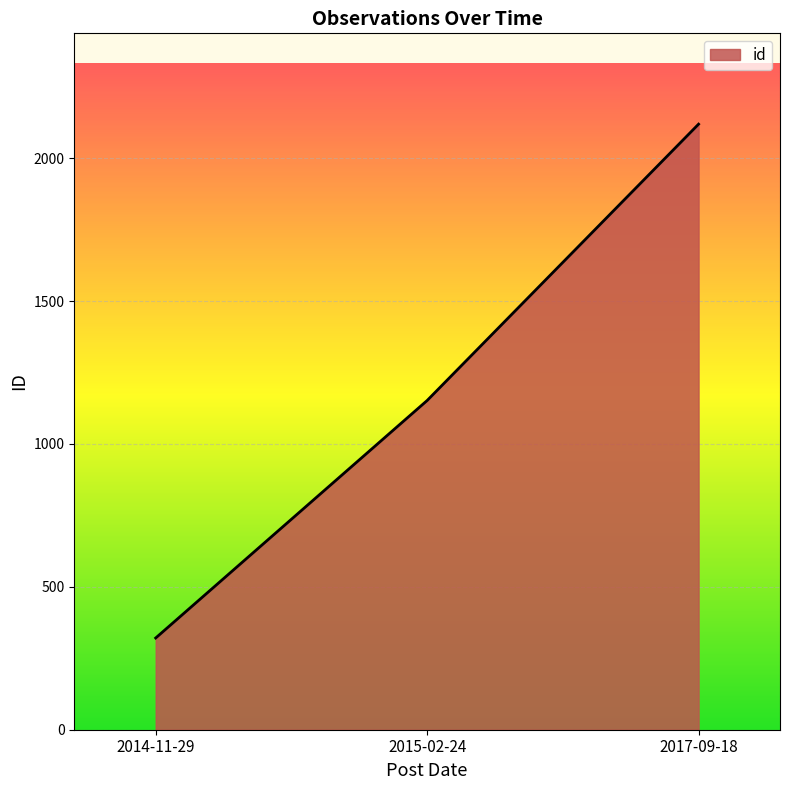

What is the greatest value displayed?

2119